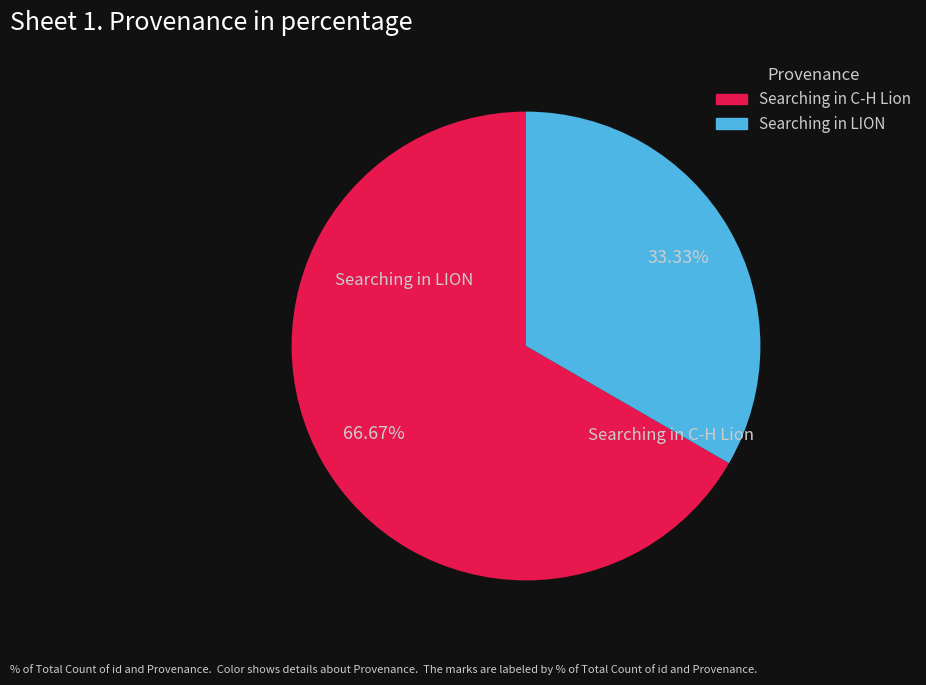

Is there a majority slice in this chart?

Yes